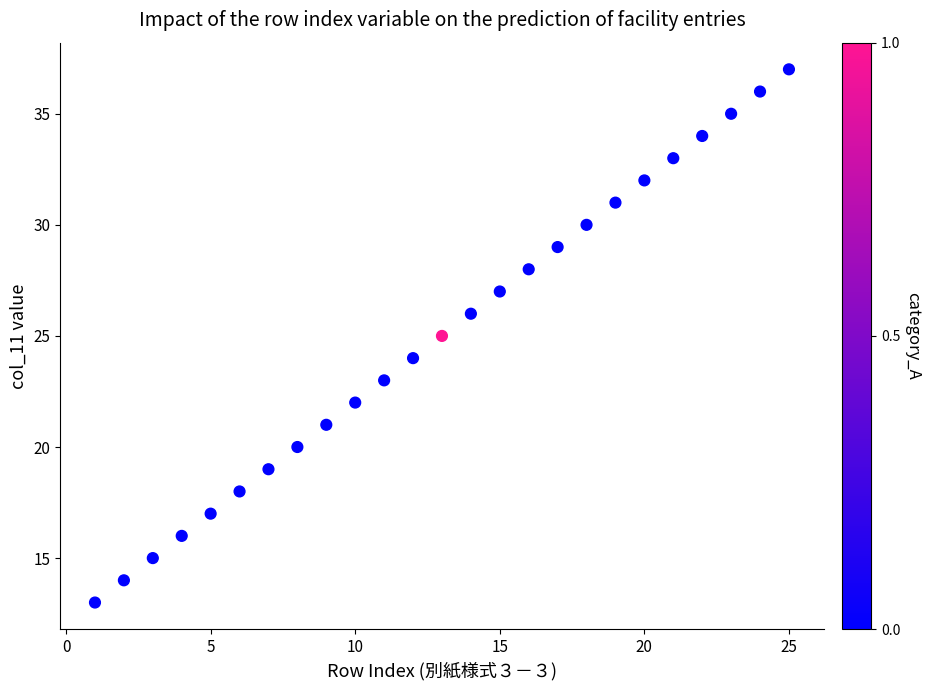

What is the range of X values (max minus min)?

24